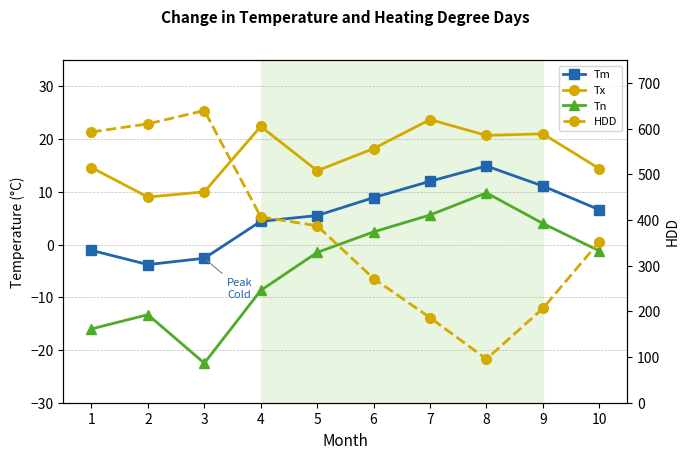

What is the spread (max minus min) of values at 4?

415.4